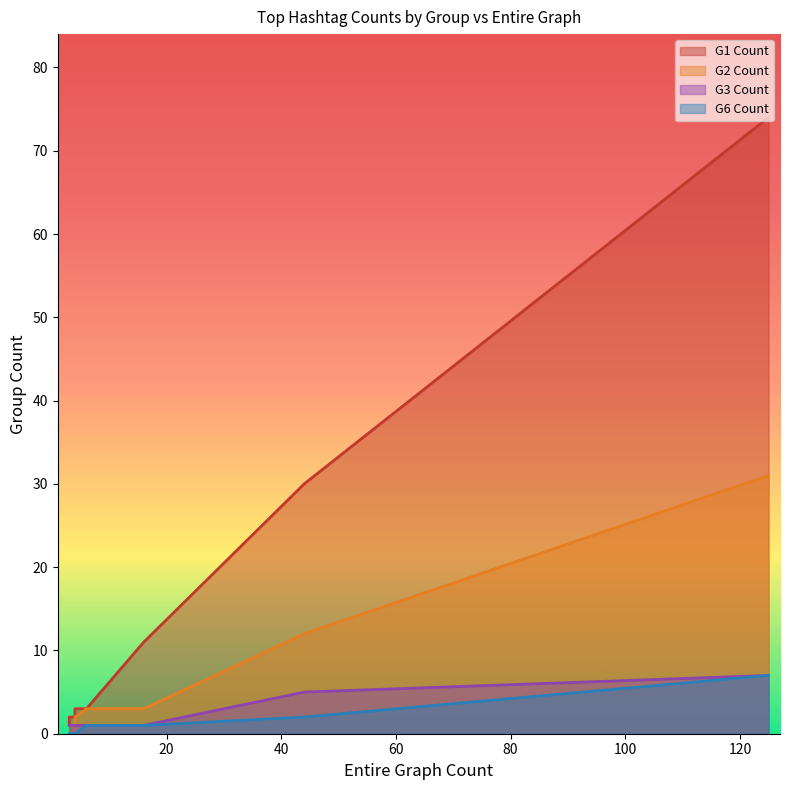

At which category does the chart reach its peak across all series?

125